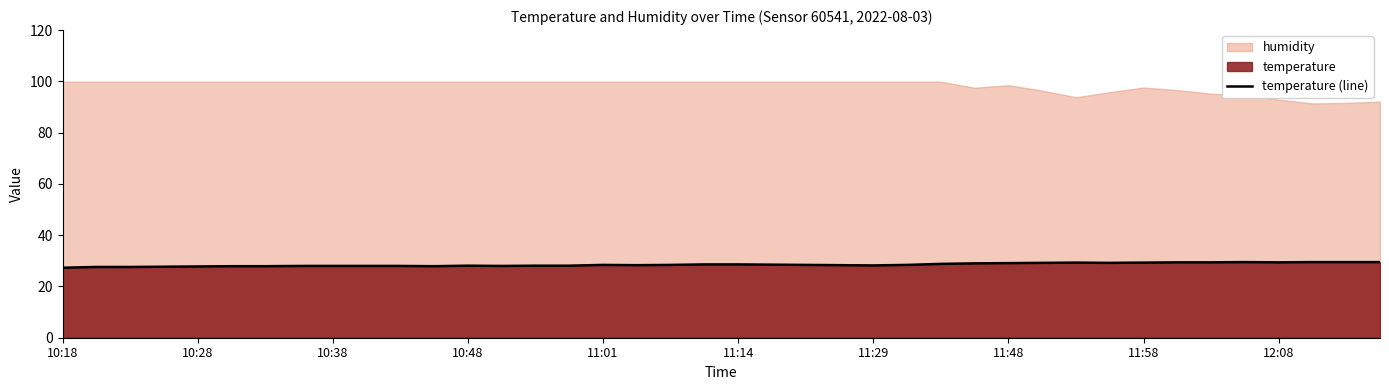

What is the difference between the maximum and minimum values?

2.2